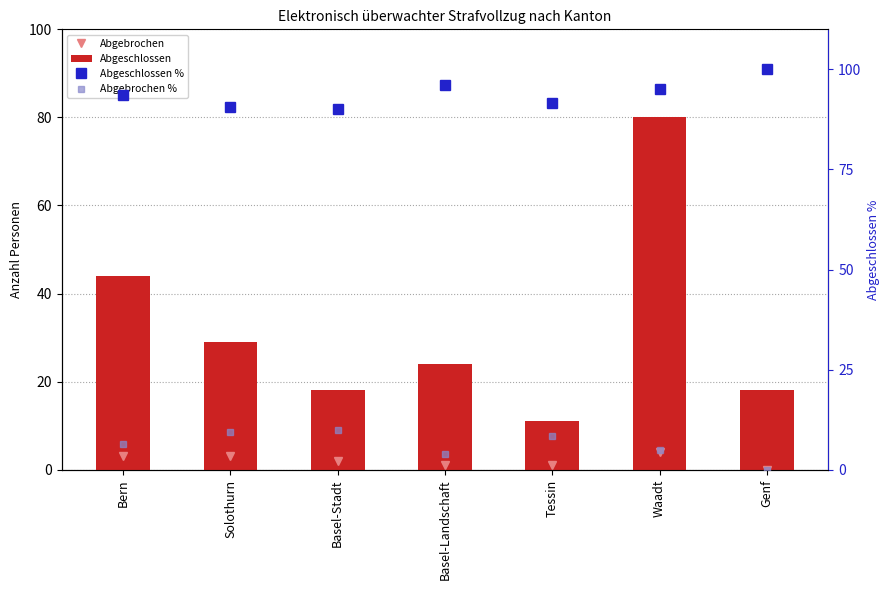

Where does the Abgebrochen series first go above 2?

Bern